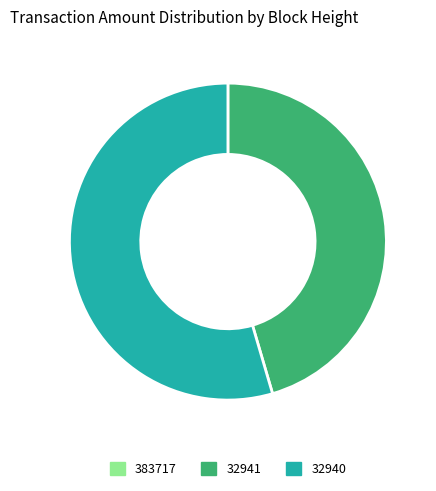

Is it true that 32941 is 60% of the pie?

False